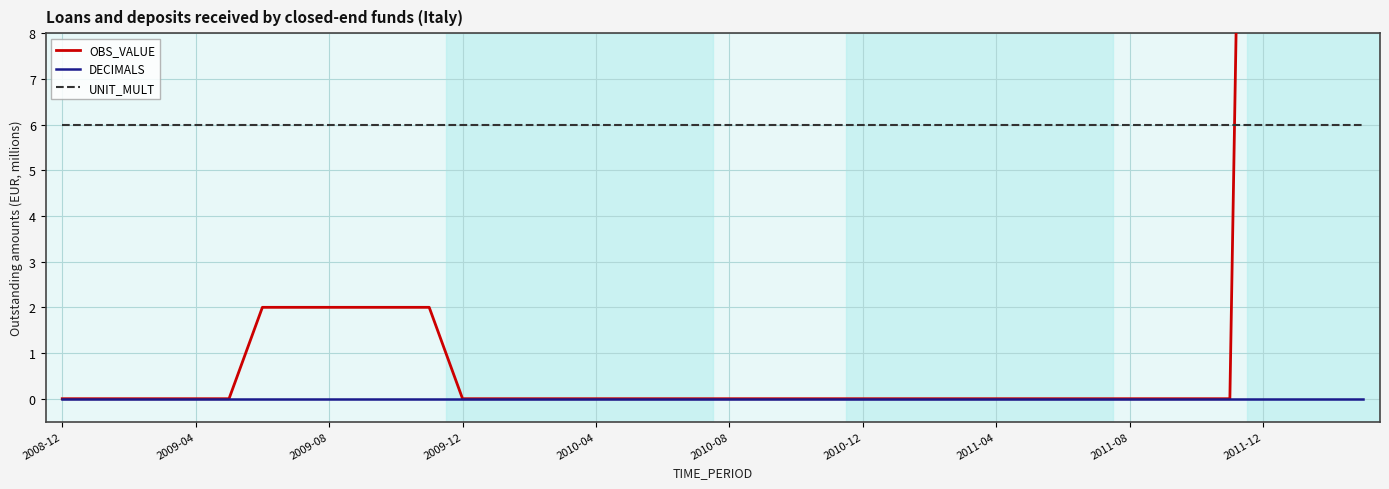

What is the maximum value for UNIT_MULT?

6